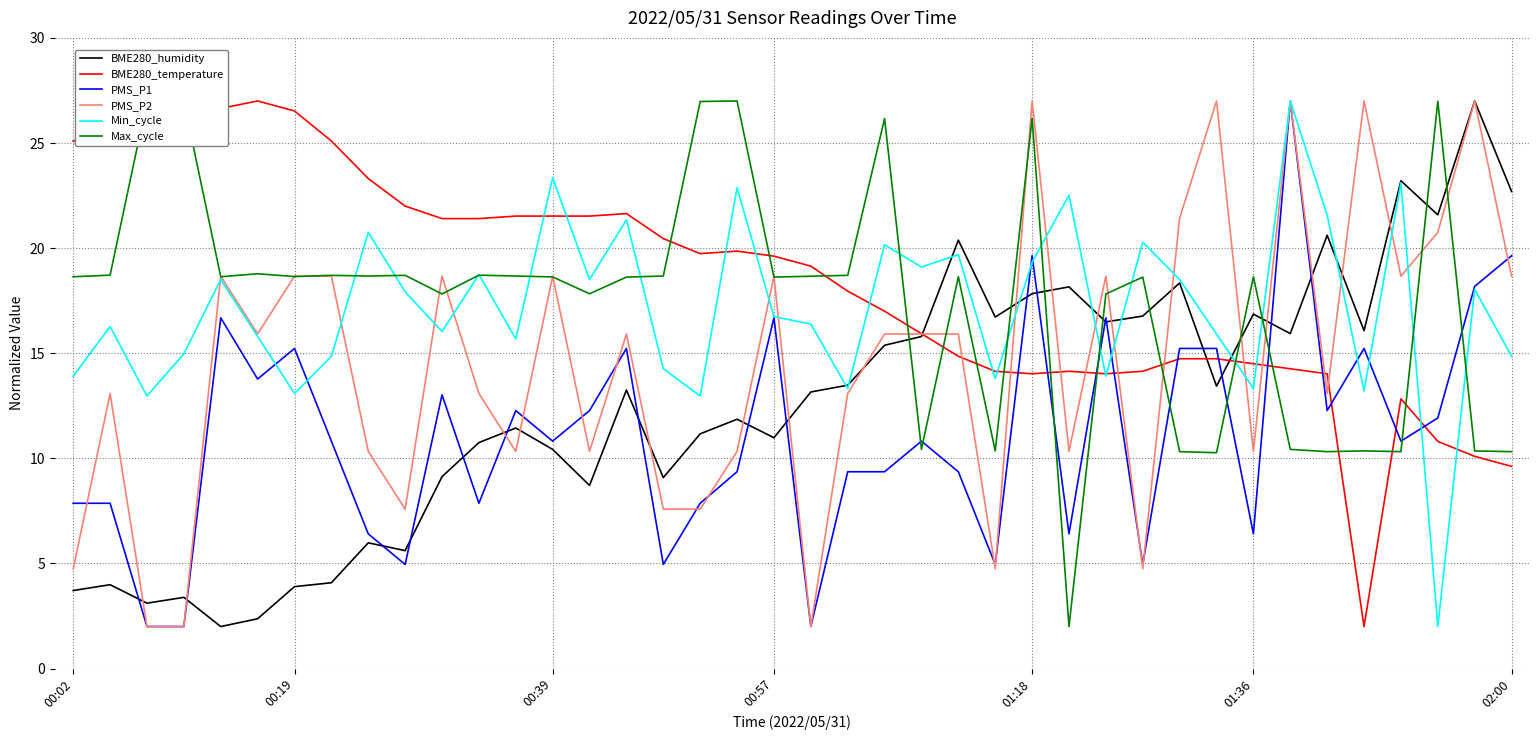

What is the highest value of the Min_cycle series?

27.0